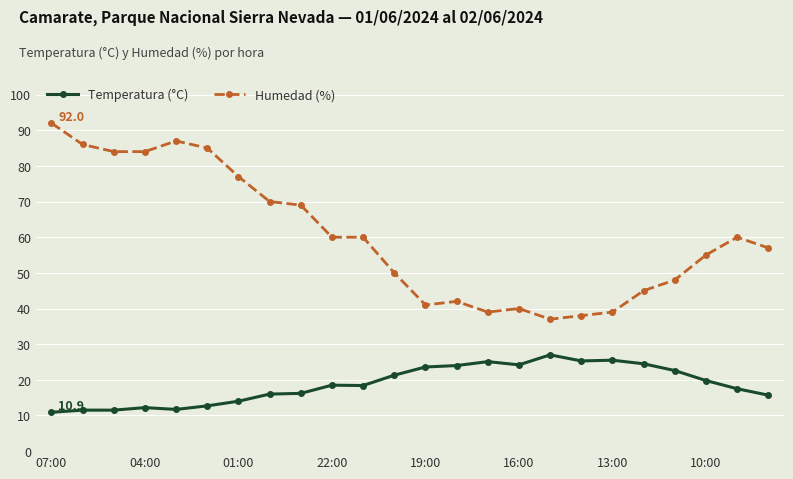

What is the difference between the maximum and minimum values in the Humedad (%) series?

55.0